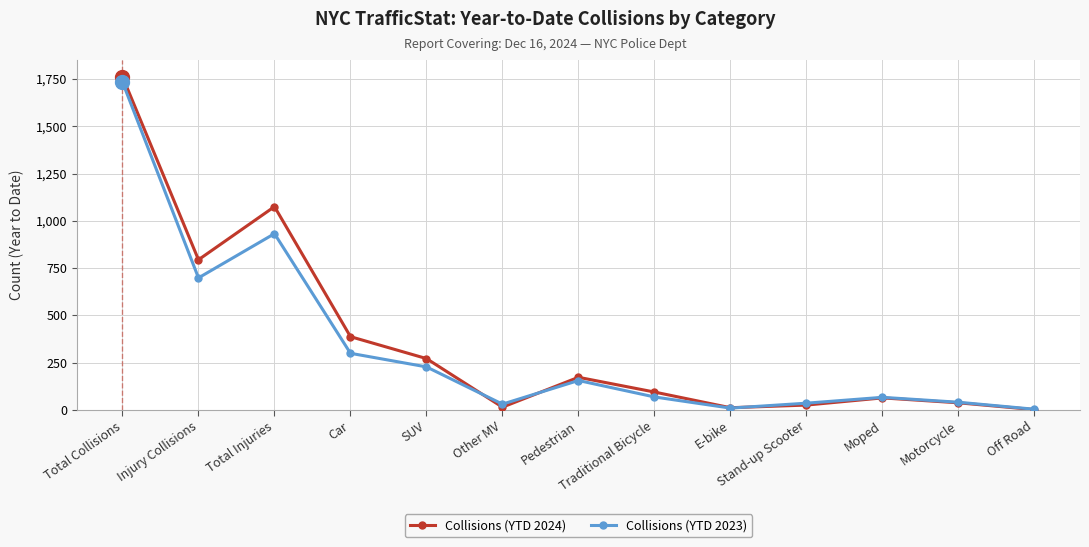

Which label corresponds to the largest value in the chart?

Total Collisions